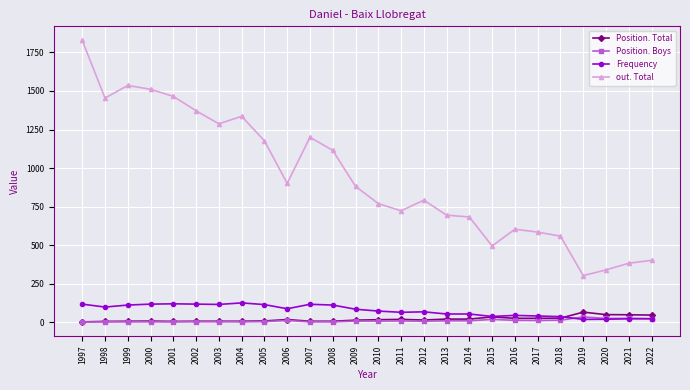

Does the chart have visible grid lines?

Yes